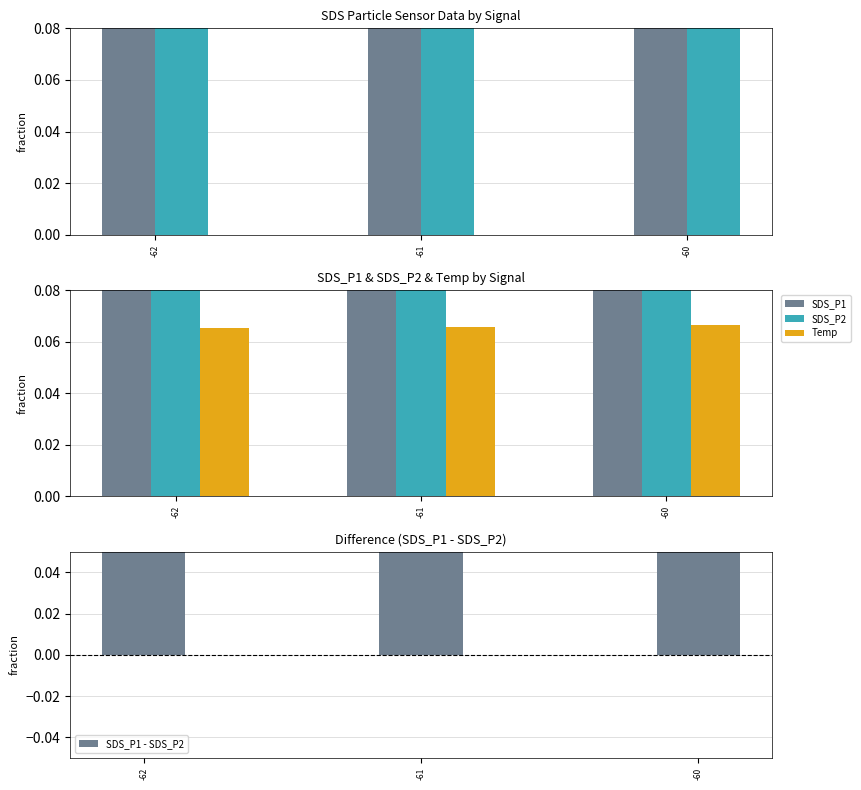

What is the difference between the highest and lowest values at -60?

0.6